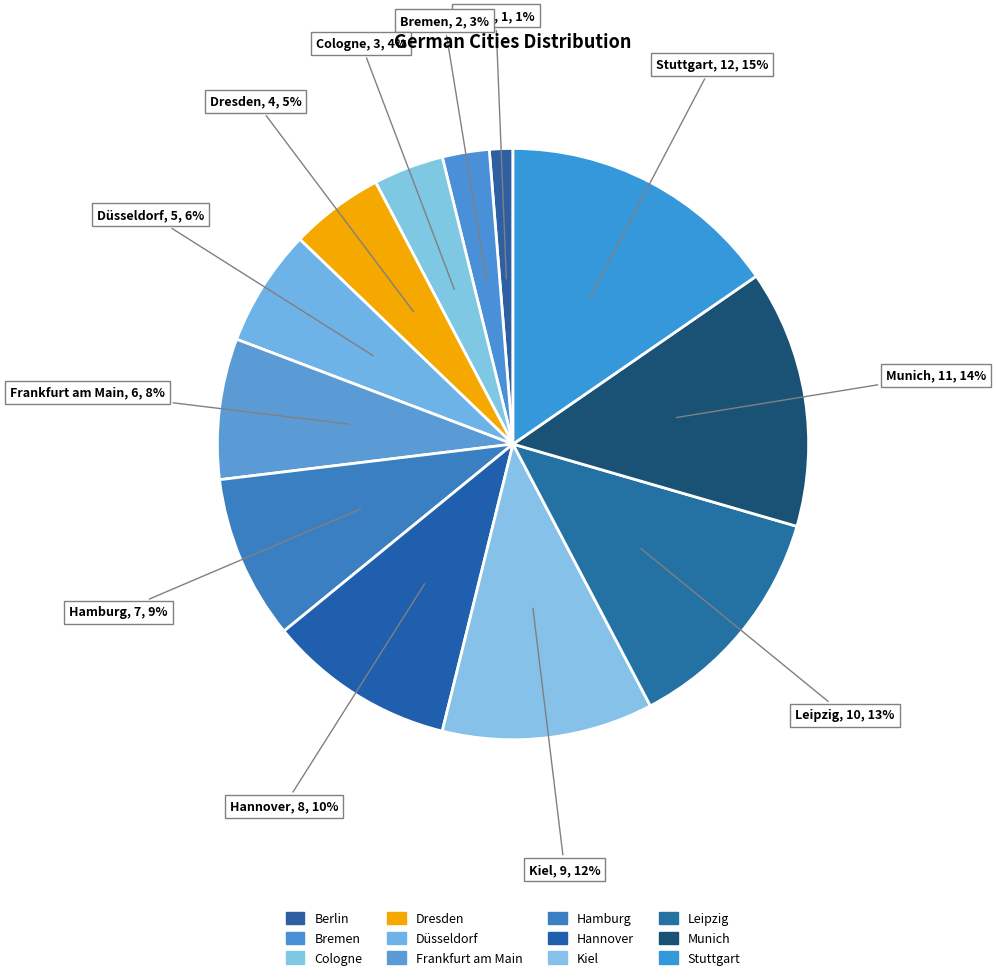

How much of the chart is everything except Hannover?

89.7%